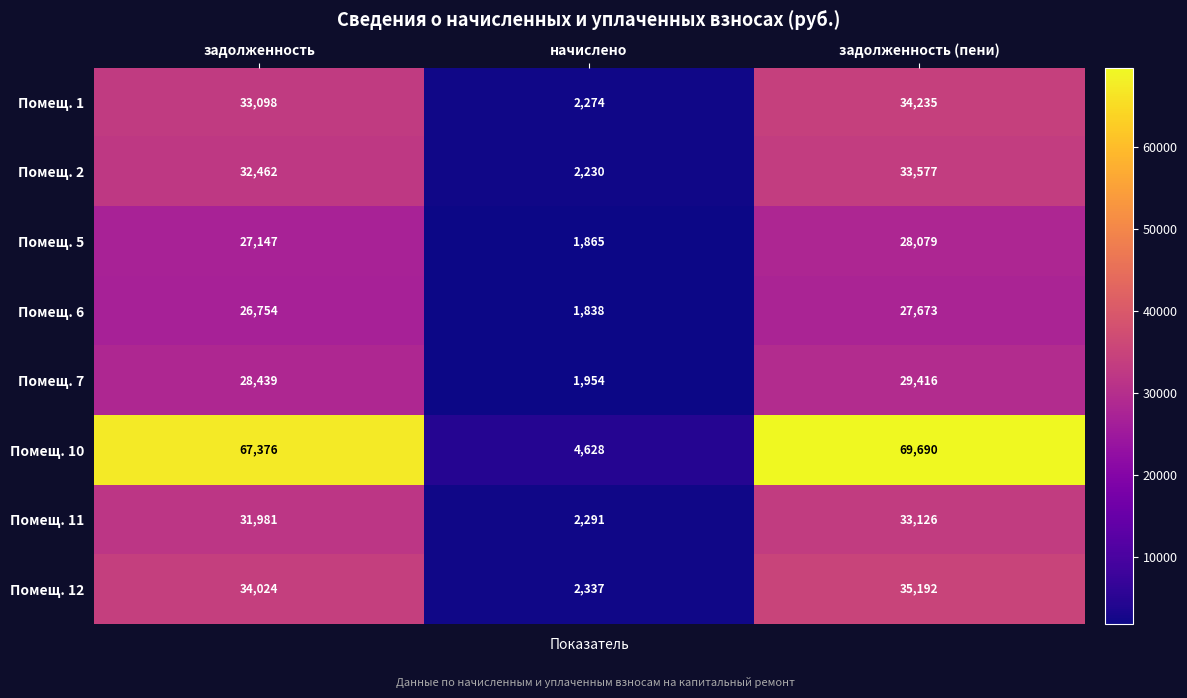

What is the sum of all Помещ. 2 values?

68269